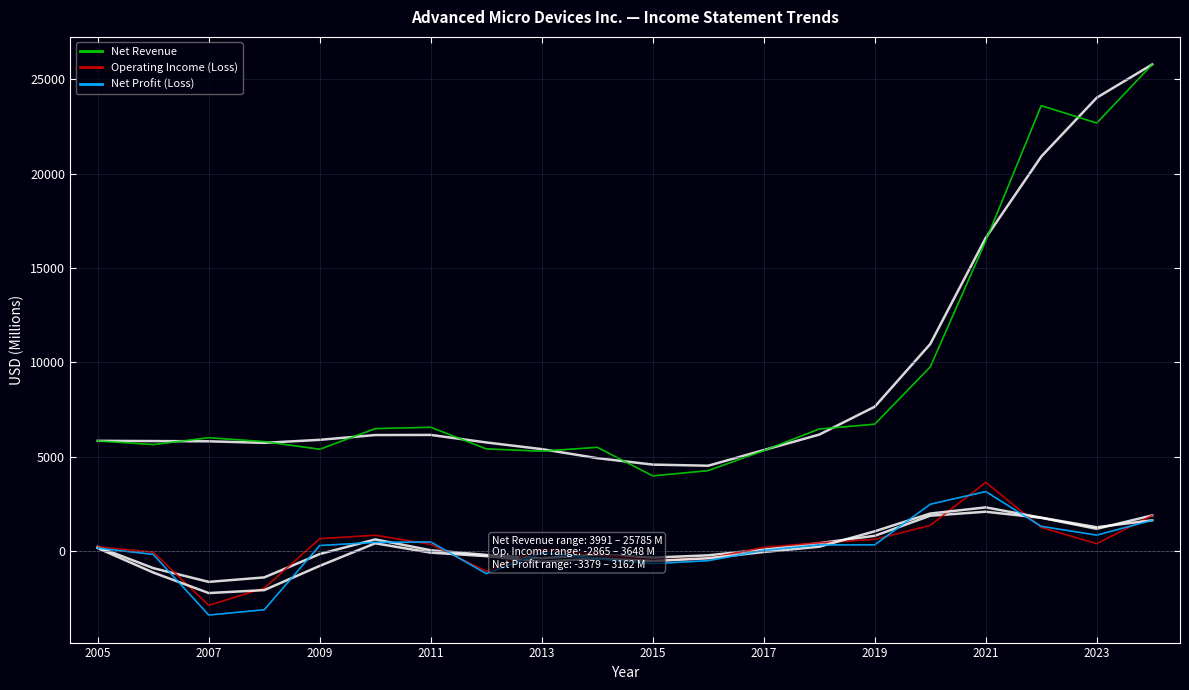

In Operating Income (Loss), how many points are lower than both neighbors (excluding endpoints)?

4